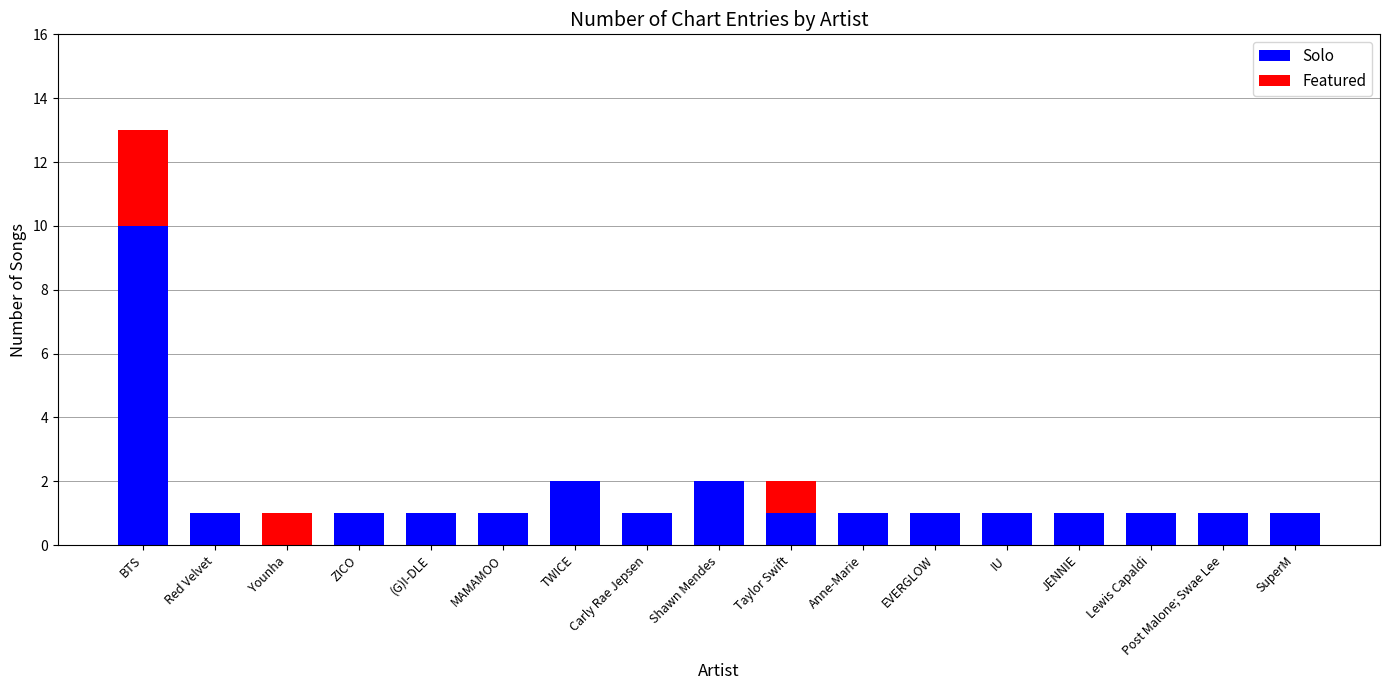

At which label does Solo reach its peak?

BTS